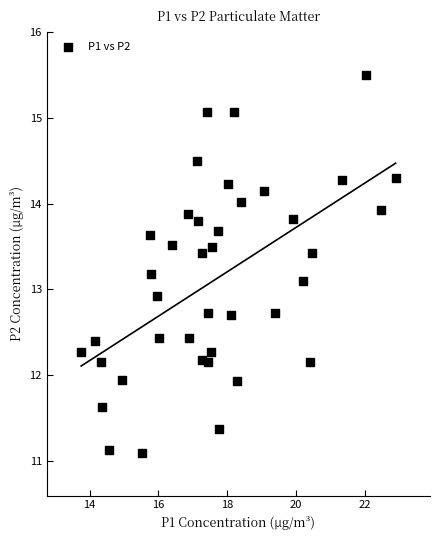

What is the range of X values (max minus min)?

9.1